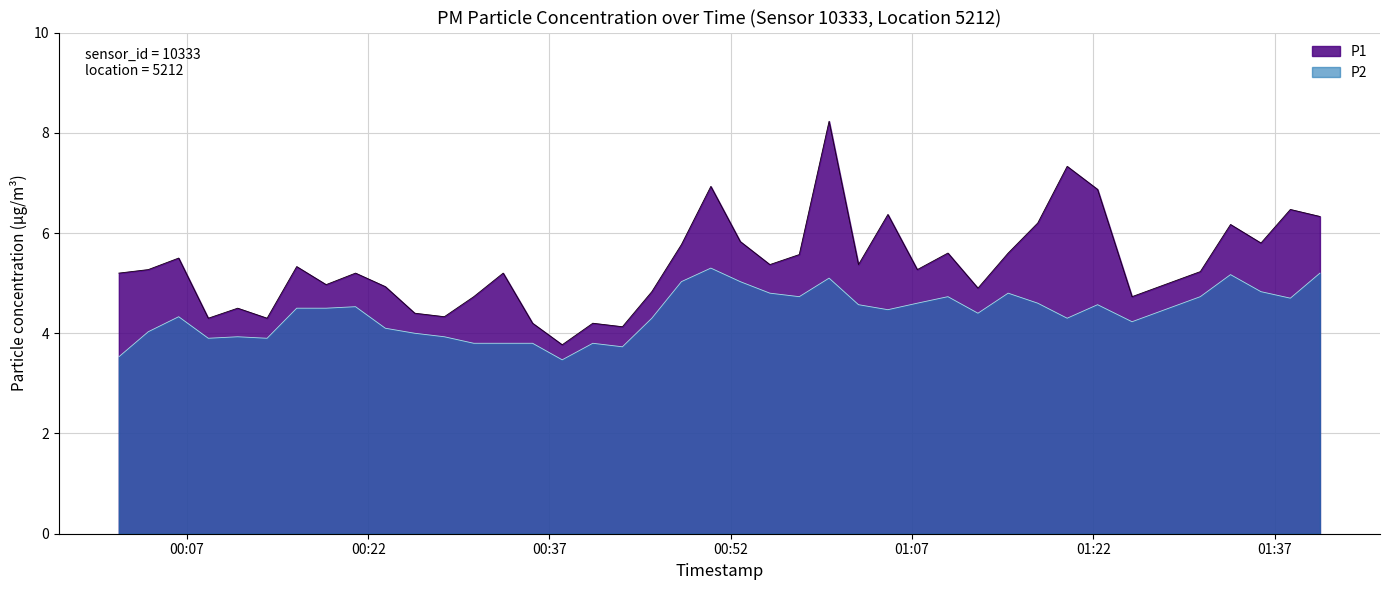

At which category does P2 reach its first local peak?

2023-07-20T00:06:19